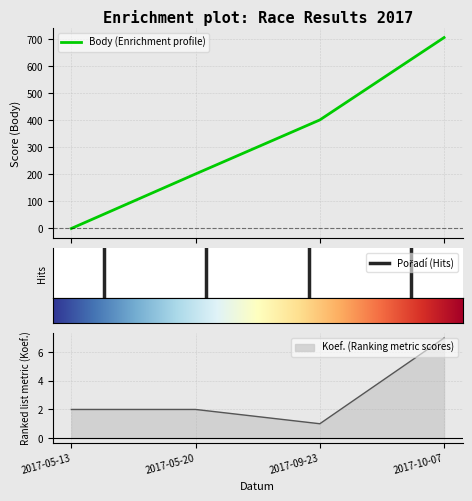

What is the value of the Body point at the 2nd from the left?

202